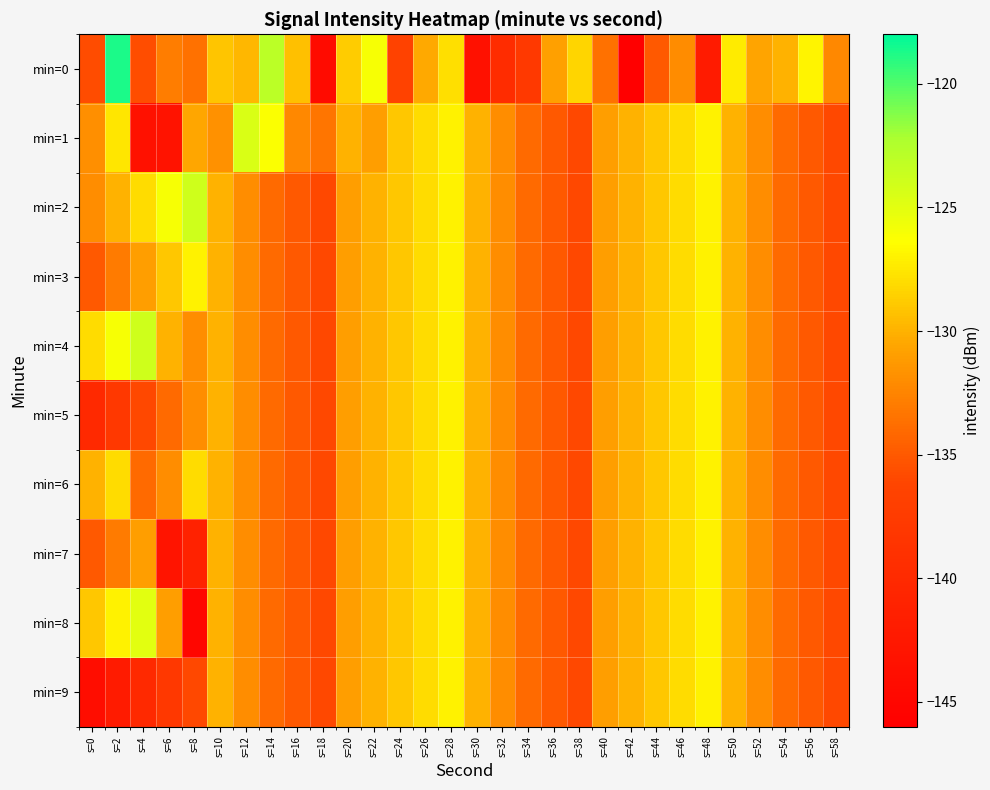

What is the difference between the highest and lowest values at s=54?

4.0